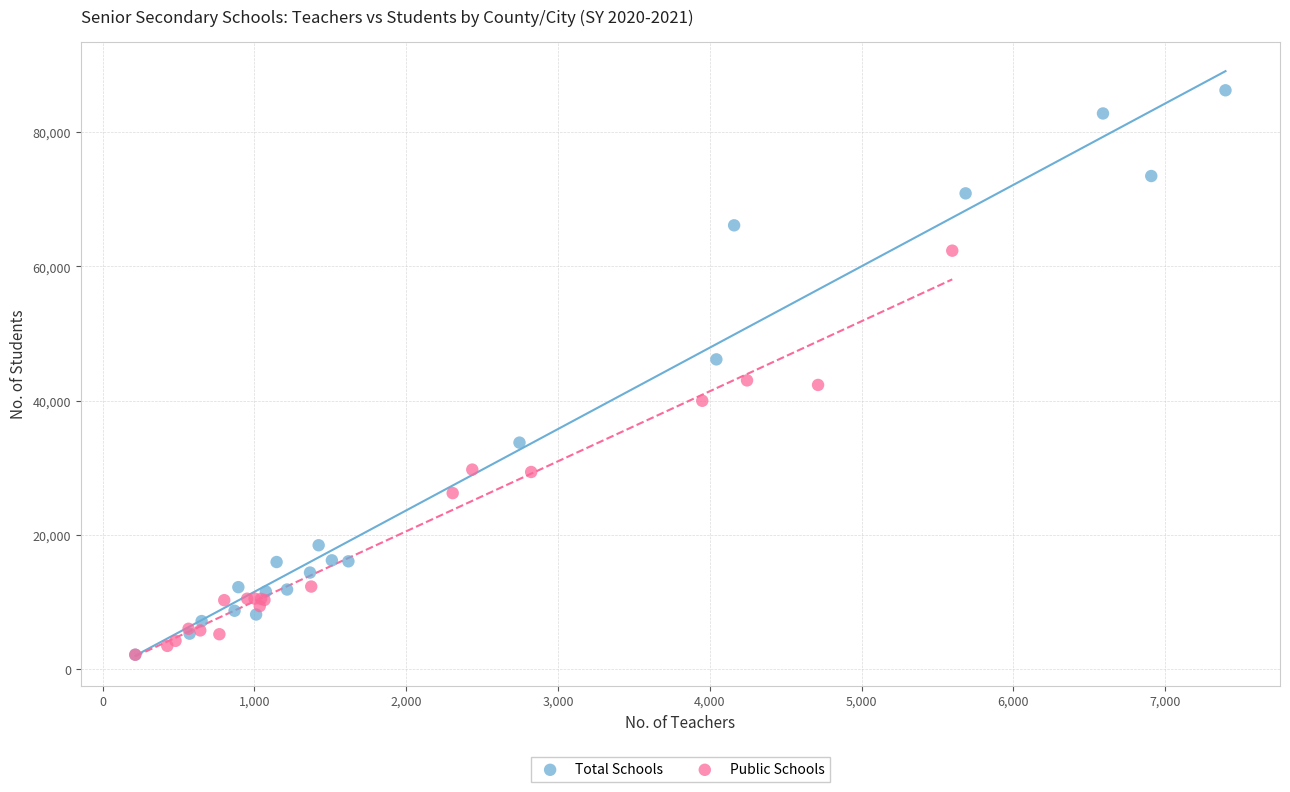

Which series has the largest Y range (max minus min)?

Total Schools